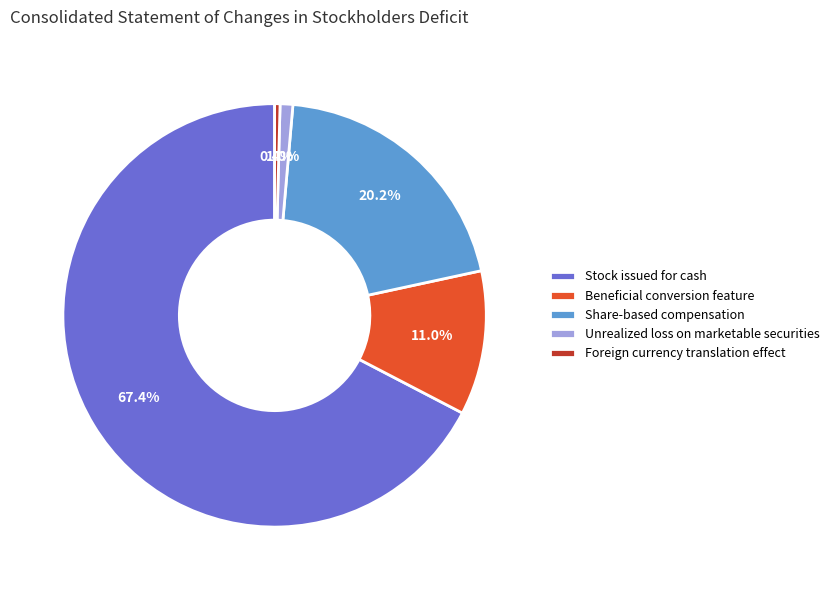

Does Stock issued for cash represent more than half of the total?

Yes